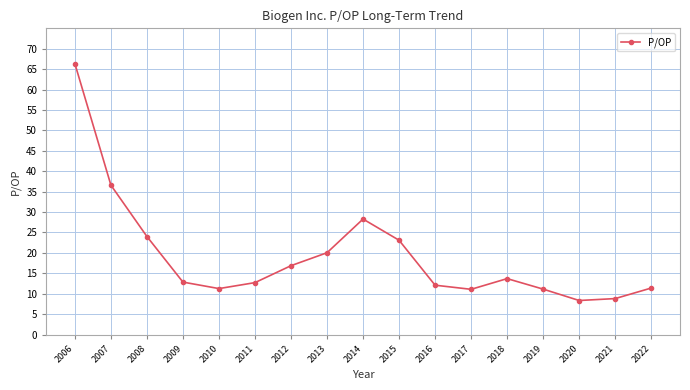

At which category does the data reach its first local peak?

2014